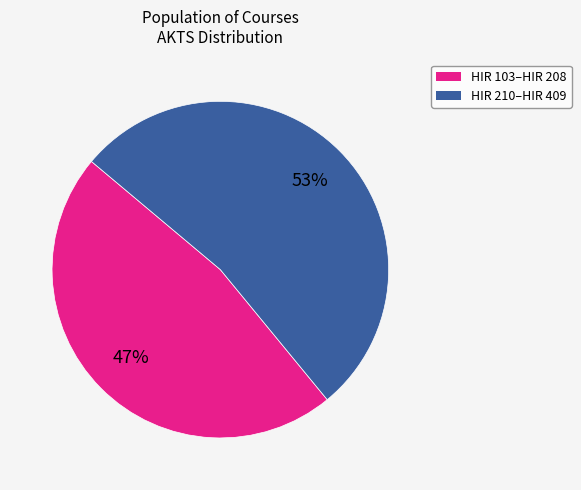

To the nearest percent, what is the average slice percentage?

50%